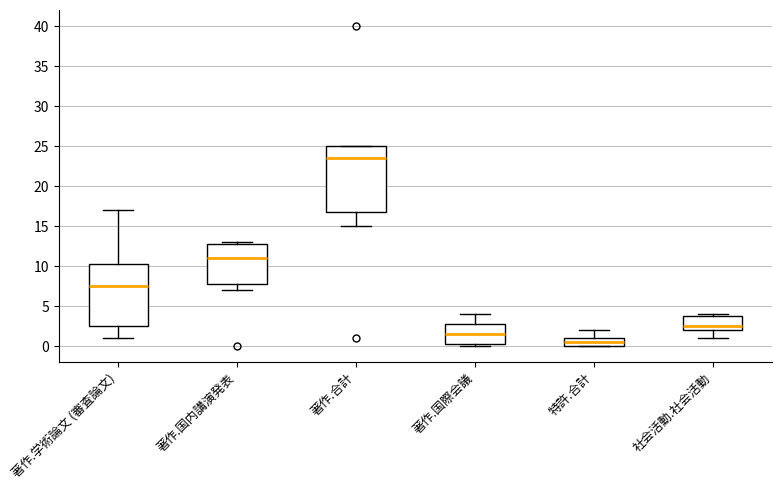

Where is the upper edge of the box for 特許.合計 on the y-axis? The values are not printed on the chart, so give them approximately, as read against the axis.

1.0